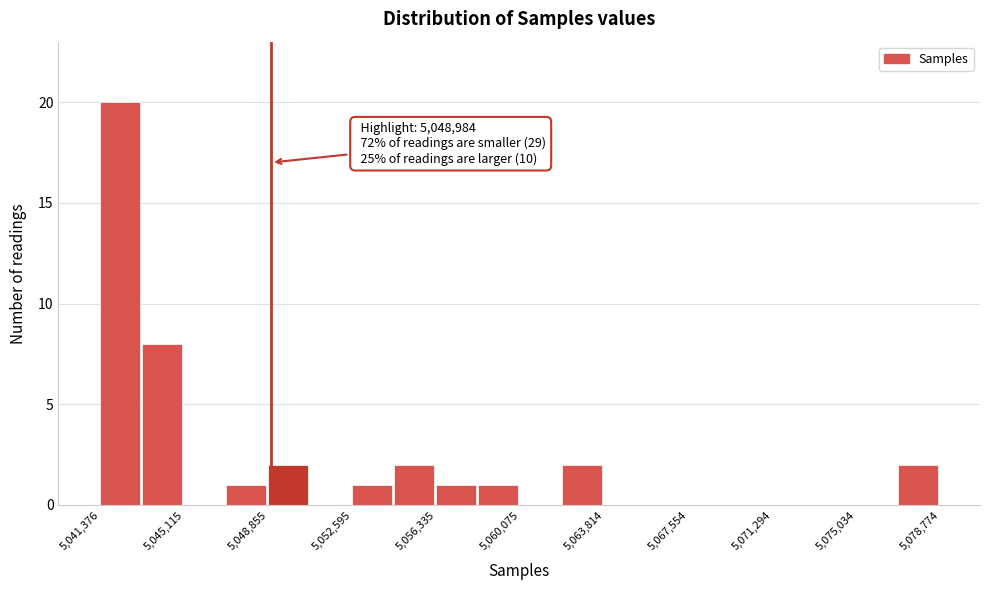

Read against the x-axis, roughly where is the centre of the tallest bar?

5042500